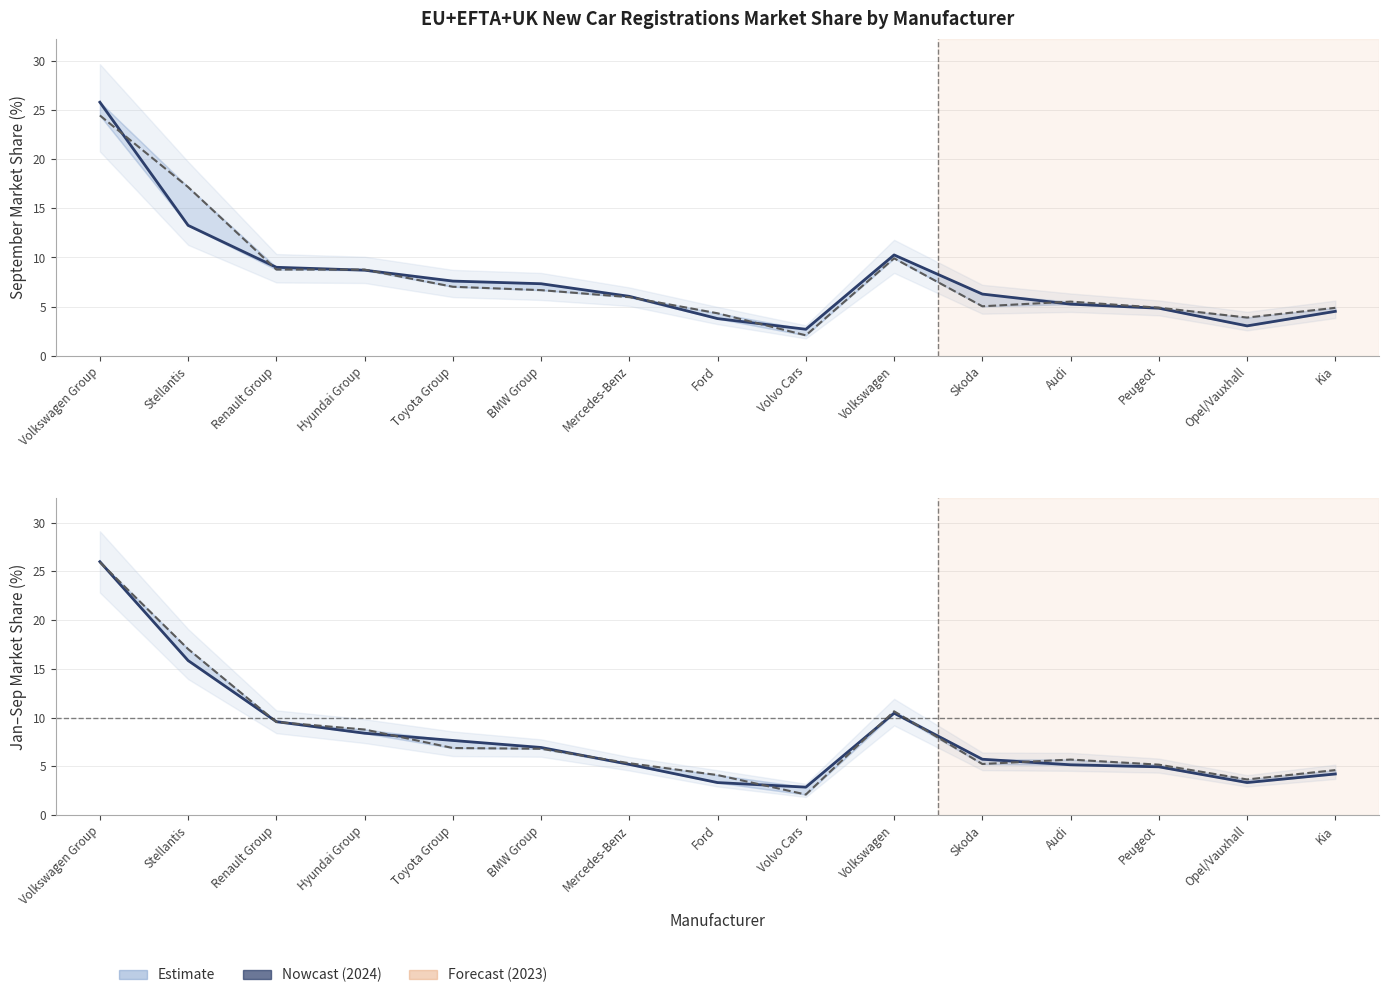

Reading right to left, extract all data points from this chart.

Sep 2024 Share: 4.5	3.0	4.8	5.2	6.3	10.3	2.7	3.8	6.0	7.3	7.6	8.7	9.0	13.3	25.8
Sep 2023 Share: 4.9	3.9	4.9	5.5	5.0	9.9	2.1	4.3	6.0	6.7	7.0	8.8	8.8	17.2	24.5
YTD 2024 Share: 4.2	3.3	5.0	5.2	5.7	10.5	2.9	3.3	5.2	6.9	7.7	8.4	9.6	15.9	26.0
YTD 2023 Share: 4.6	3.7	5.2	5.7	5.2	10.7	2.1	4.1	5.3	6.8	6.9	8.8	9.6	17.0	25.9